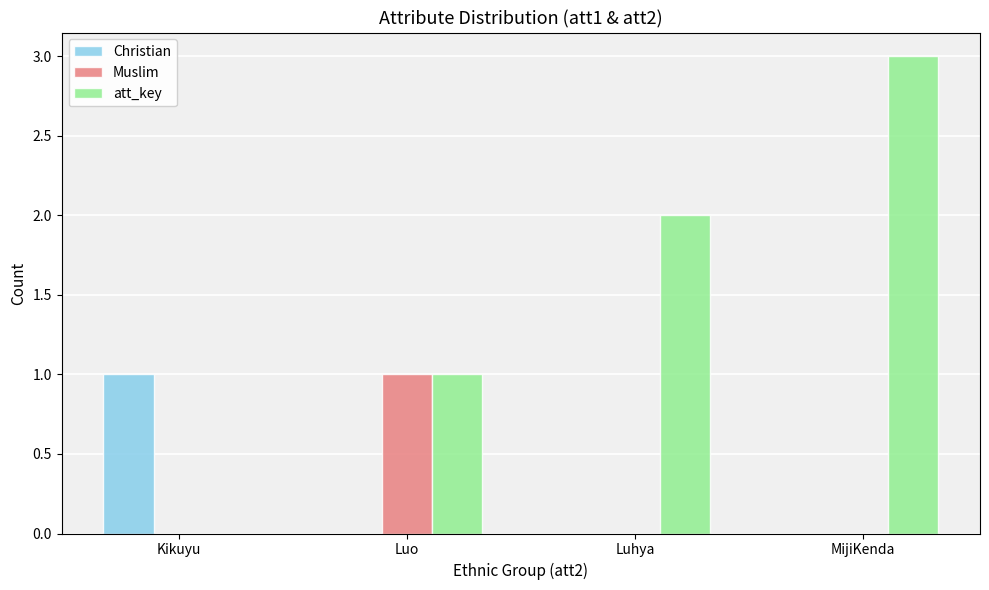

What is the total value across all series at Luo?

2